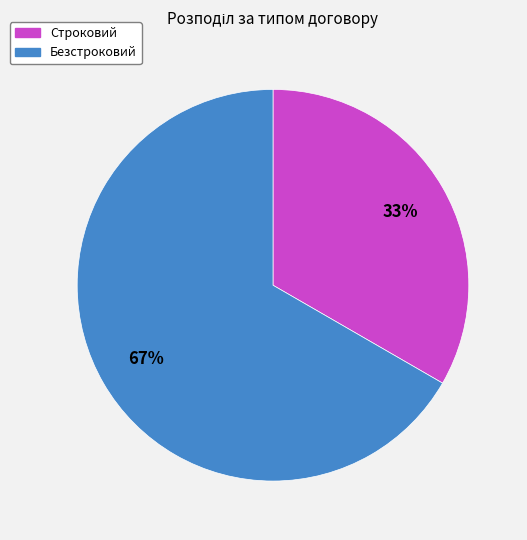

Which slice is the largest?

Безстроковий